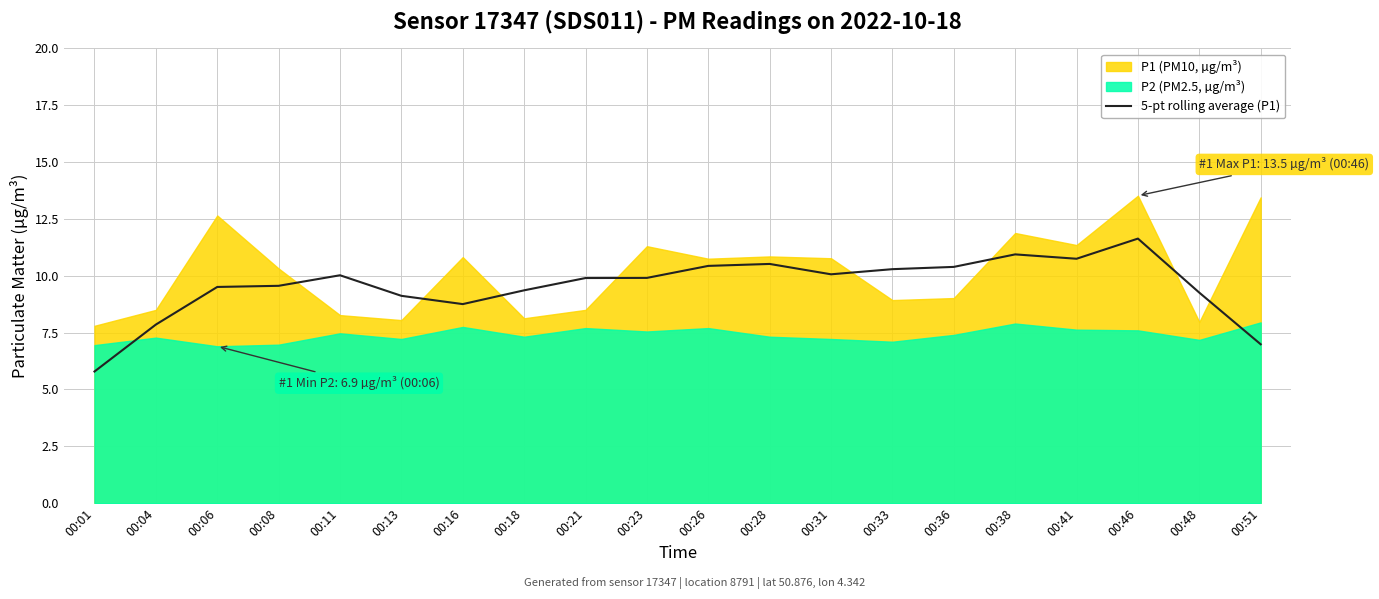

The value of 5-pt rolling average (P1) at 00:48 is 9.3. True or false?

True